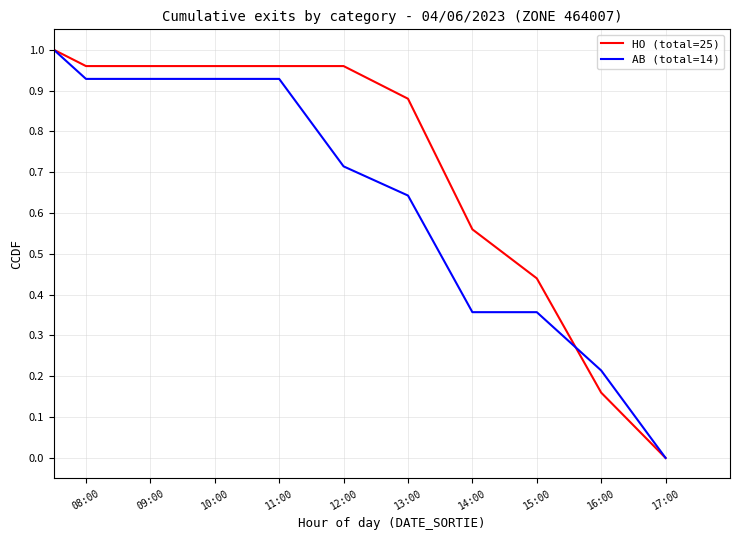

Which series has the largest total across all categories?

HO (total=25)